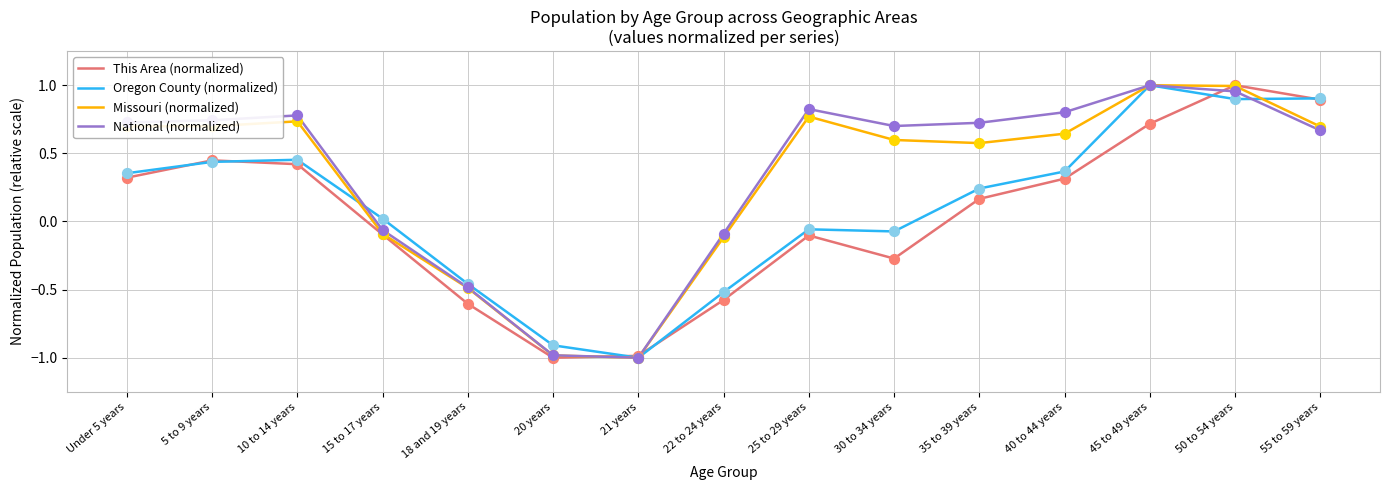

What are all the series names shown in the legend?

This Area (normalized), Oregon County (normalized), Missouri (normalized), National (normalized)